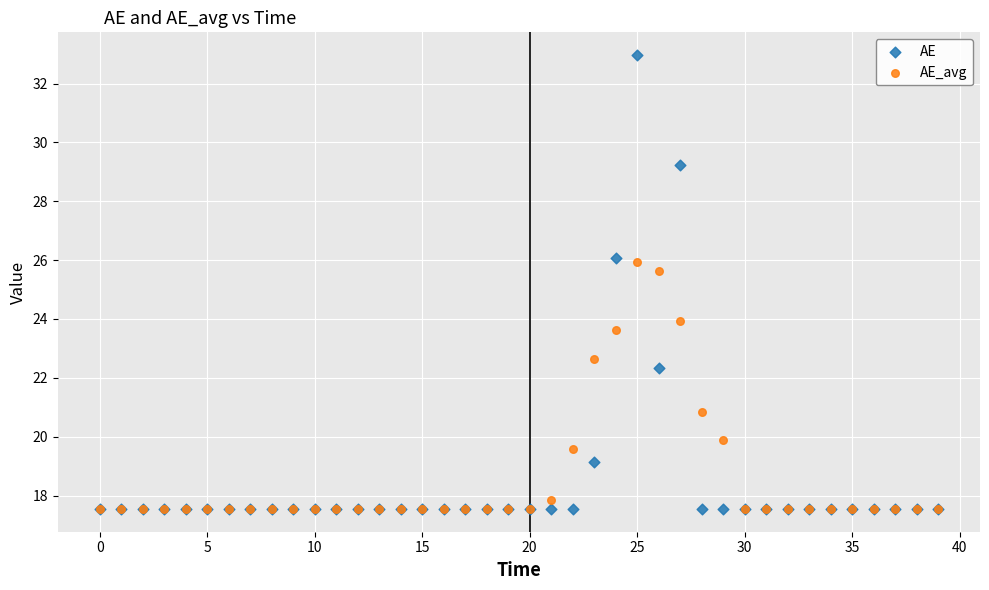

In the AE series, what Y value is closest to 25?

26.1